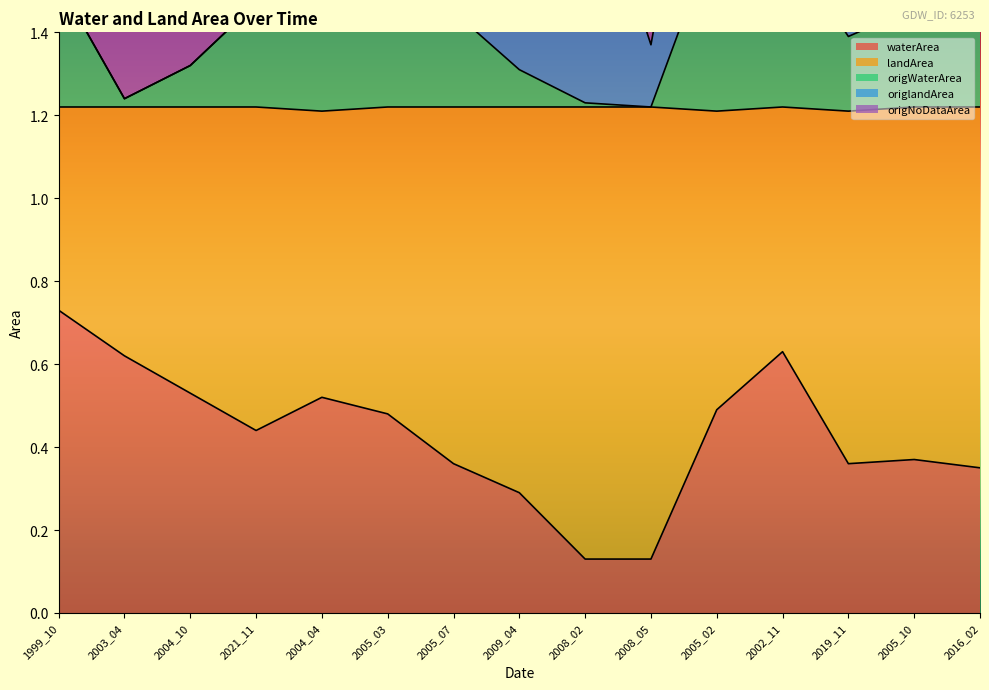

Which series changed the most between 2004_10 and 2005_02?

origNoDataArea